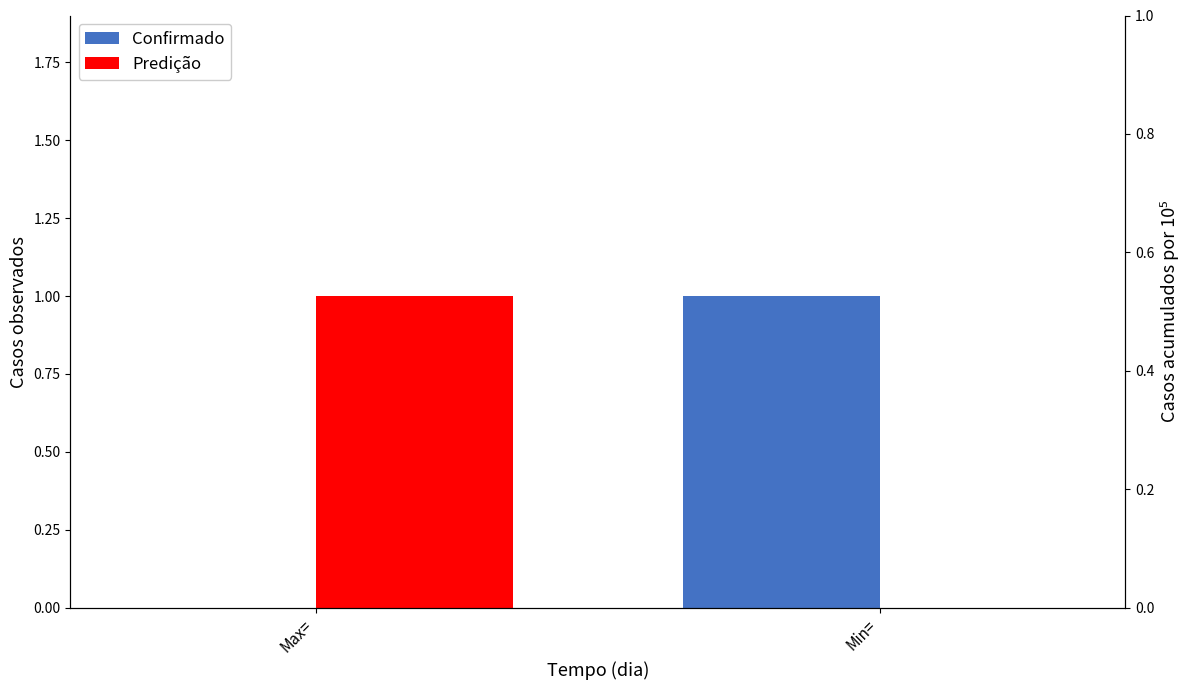

How many bars are there in total?

4